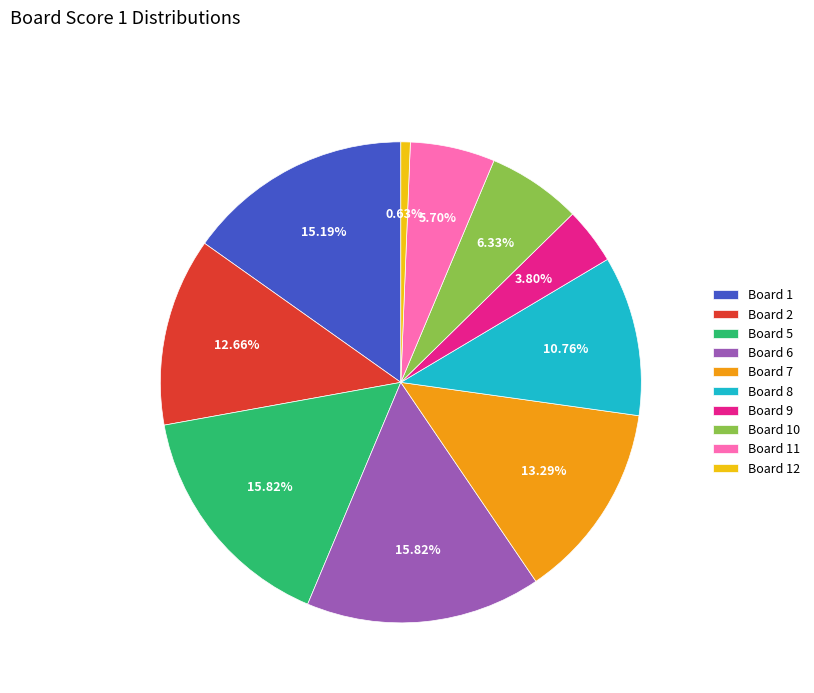

How many segments does this pie chart have?

10